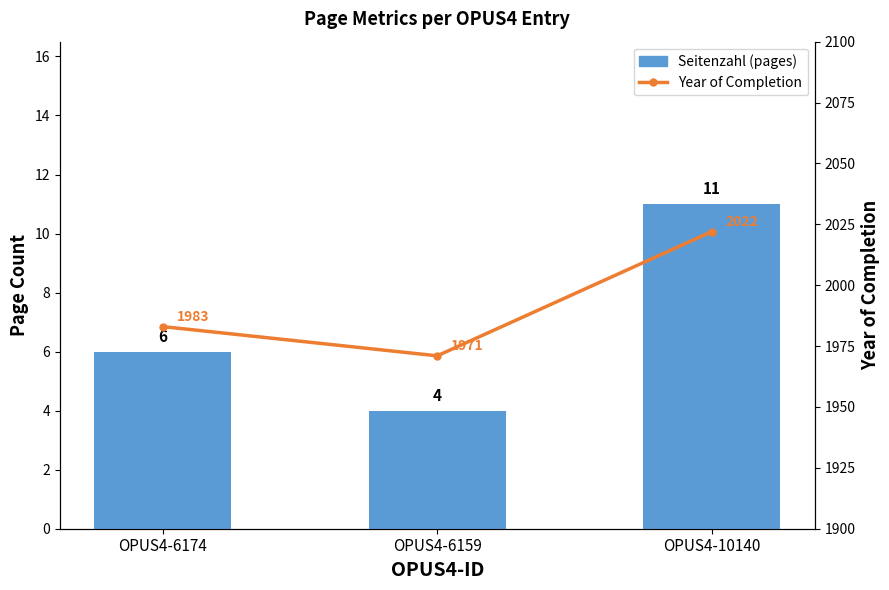

Rank the series at OPUS4-10140 from highest to lowest value.

Year of Completion, Seitenzahl (pages)